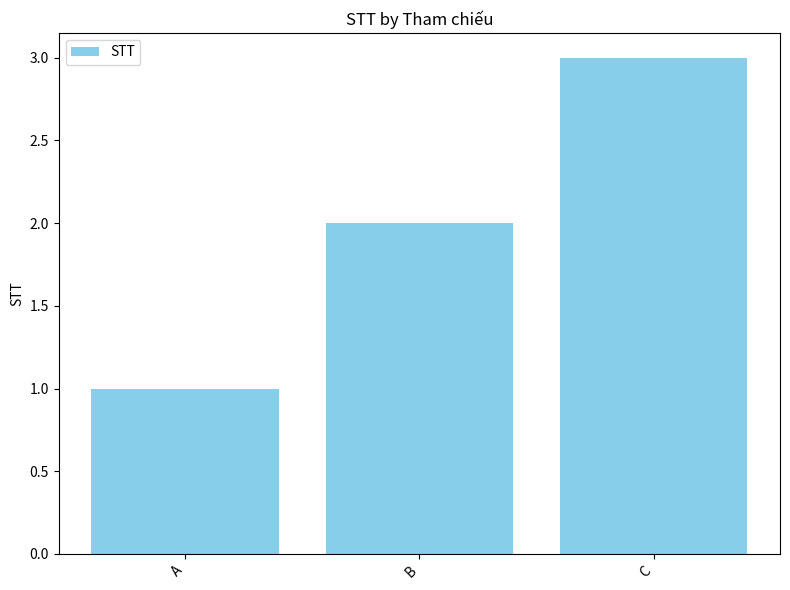

What is the value of the 2nd bar from the left?

2